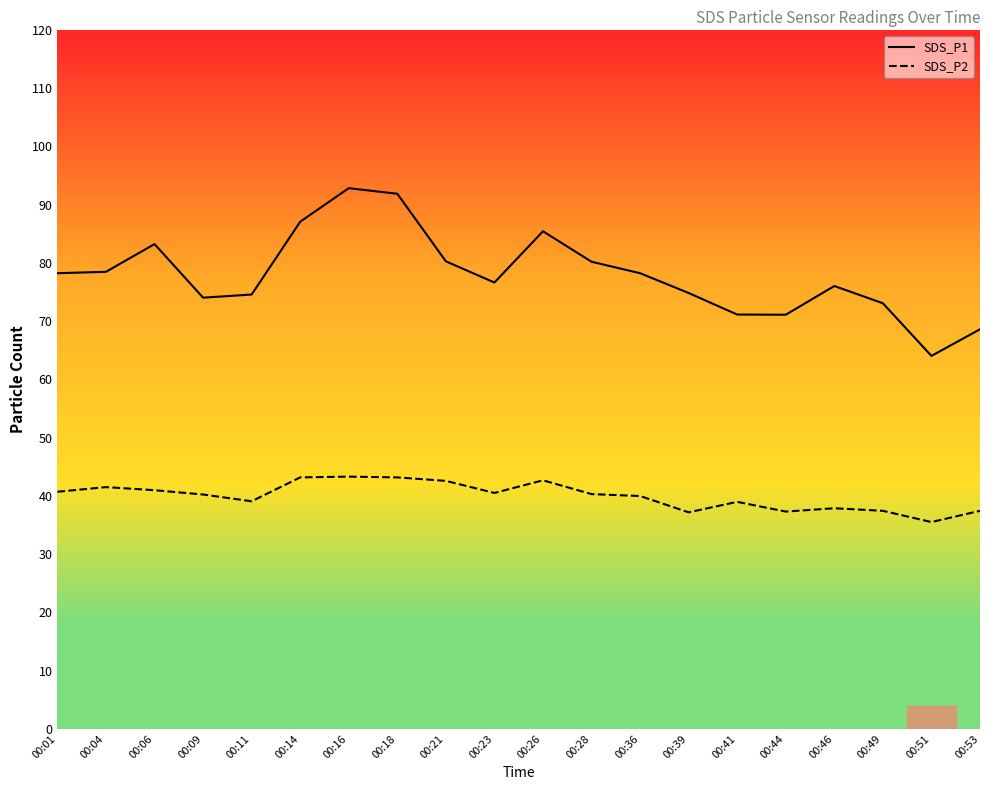

Rank the series at 00:36 from highest to lowest value.

SDS_P1, SDS_P2